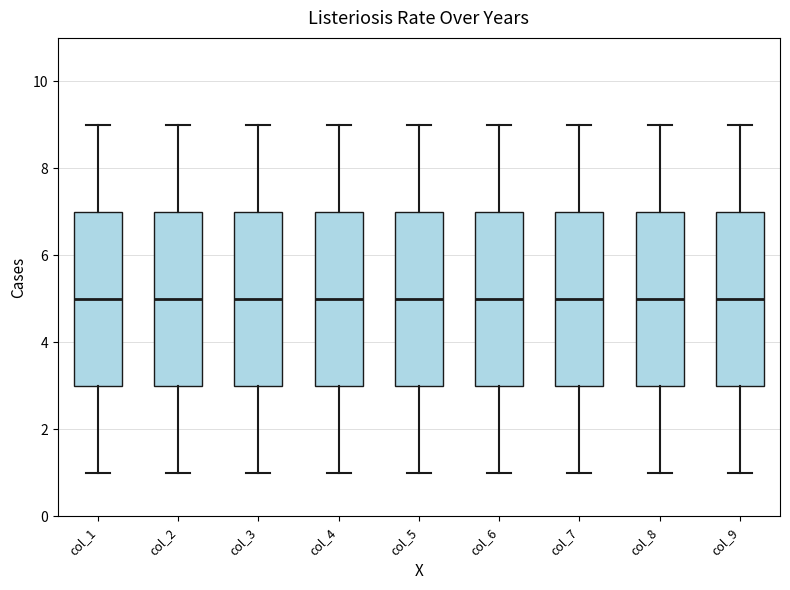

Reading left to right, read every box against the y-axis: the position of its median line, the range the box covers, and the ends of its whiskers. The values are not printed on the chart, so give them approximately, as read against the axis.

col_1: median 5, box 3 to 7, whiskers 1 to 9
col_2: median 5, box 3 to 7, whiskers 1 to 9
col_3: median 5, box 3 to 7, whiskers 1 to 9
col_4: median 5, box 3 to 7, whiskers 1 to 9
col_5: median 5, box 3 to 7, whiskers 1 to 9
col_6: median 5, box 3 to 7, whiskers 1 to 9
col_7: median 5, box 3 to 7, whiskers 1 to 9
col_8: median 5, box 3 to 7, whiskers 1 to 9
col_9: median 5, box 3 to 7, whiskers 1 to 9